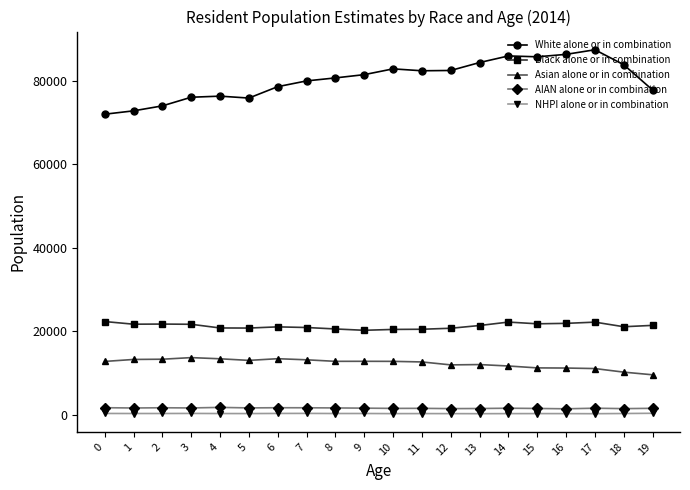

True or false: Asian alone or in combination has more than 1 interior local peaks.

True